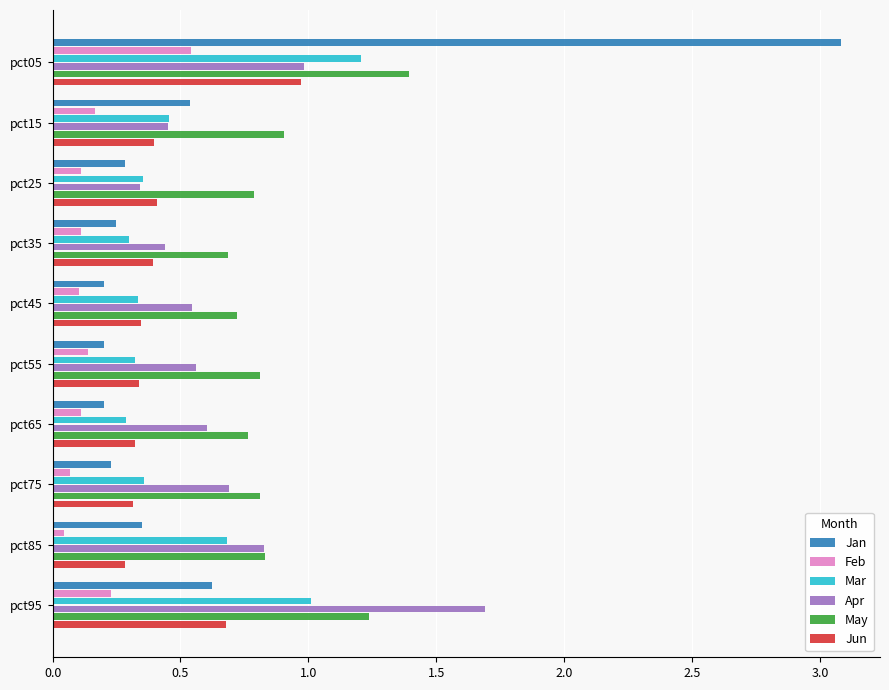

Rank the series by their maximum value, from highest to lowest.

Jan, Apr, May, Mar, Jun, Feb